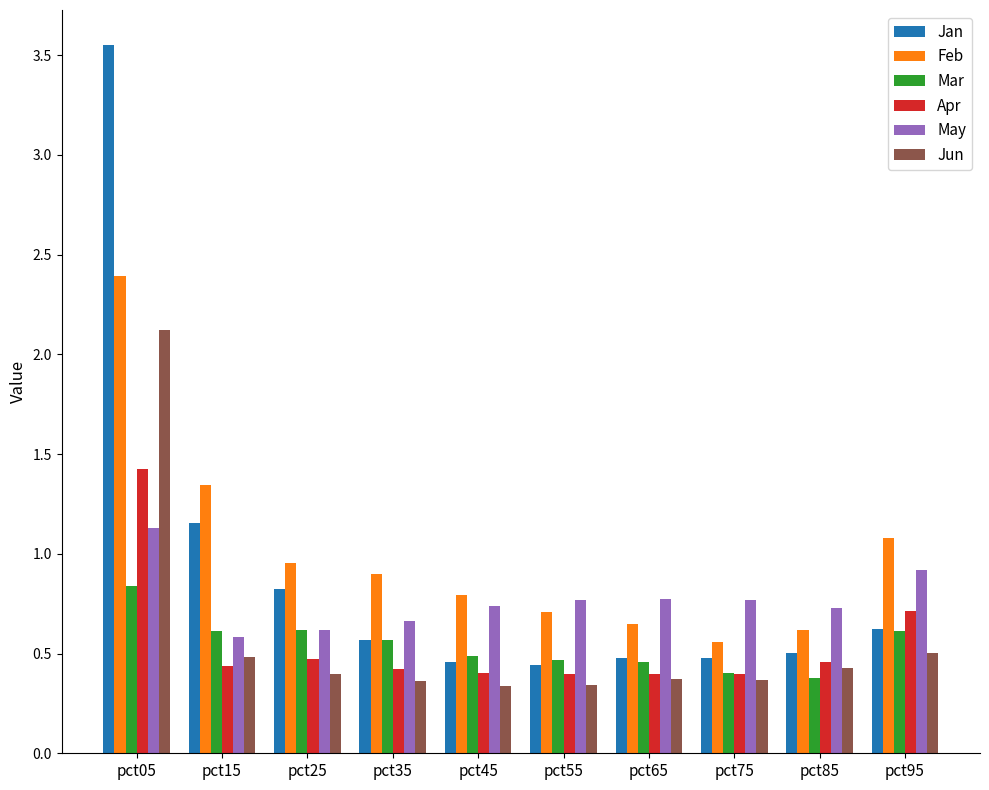

What are all the series names shown in the legend?

Jan, Feb, Mar, Apr, May, Jun